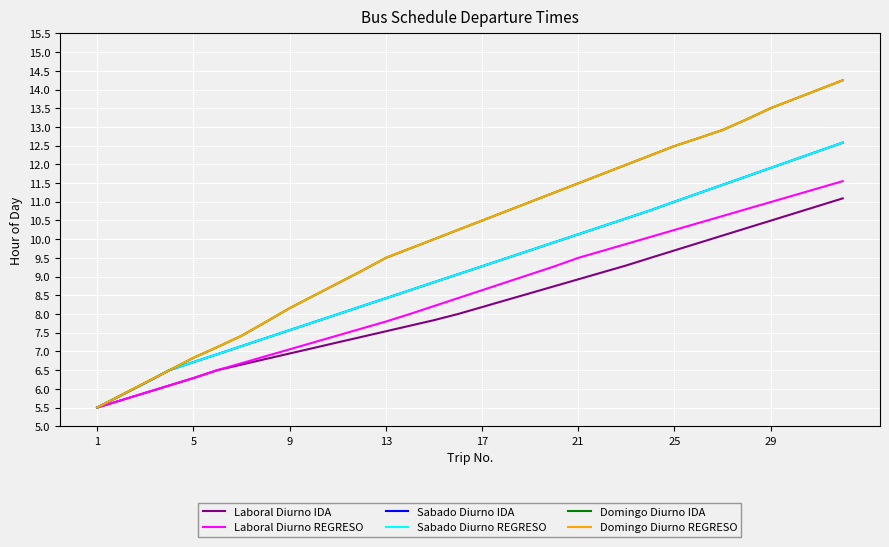

Is this an area chart (filled region under the line)?

No